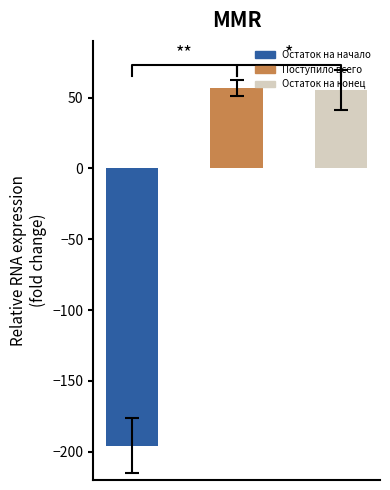

The value at 2 is 55.4. True or false?

True